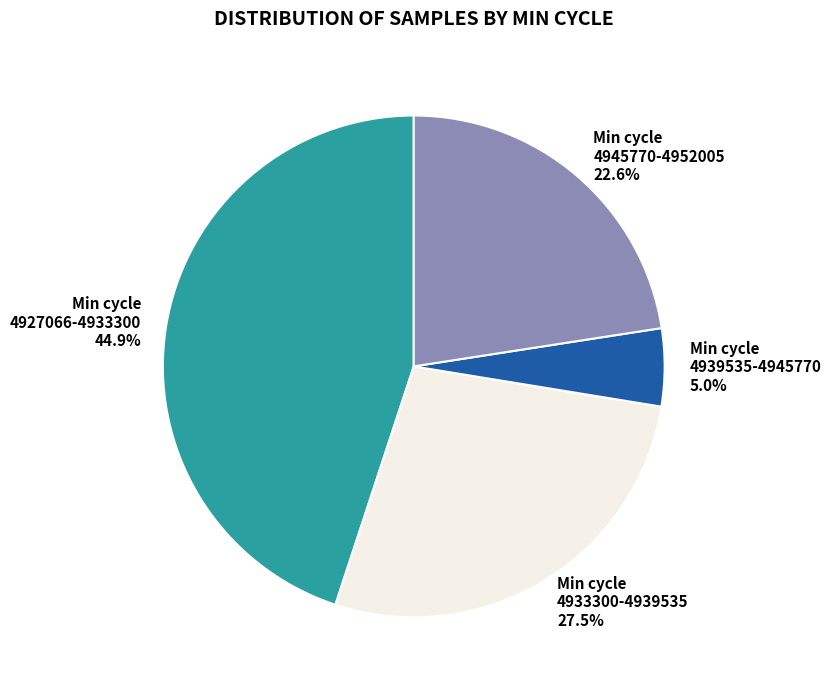

Between Min cycle 4933300-4939535 and Min cycle 4939535-4945770, which is larger?

Min cycle 4933300-4939535